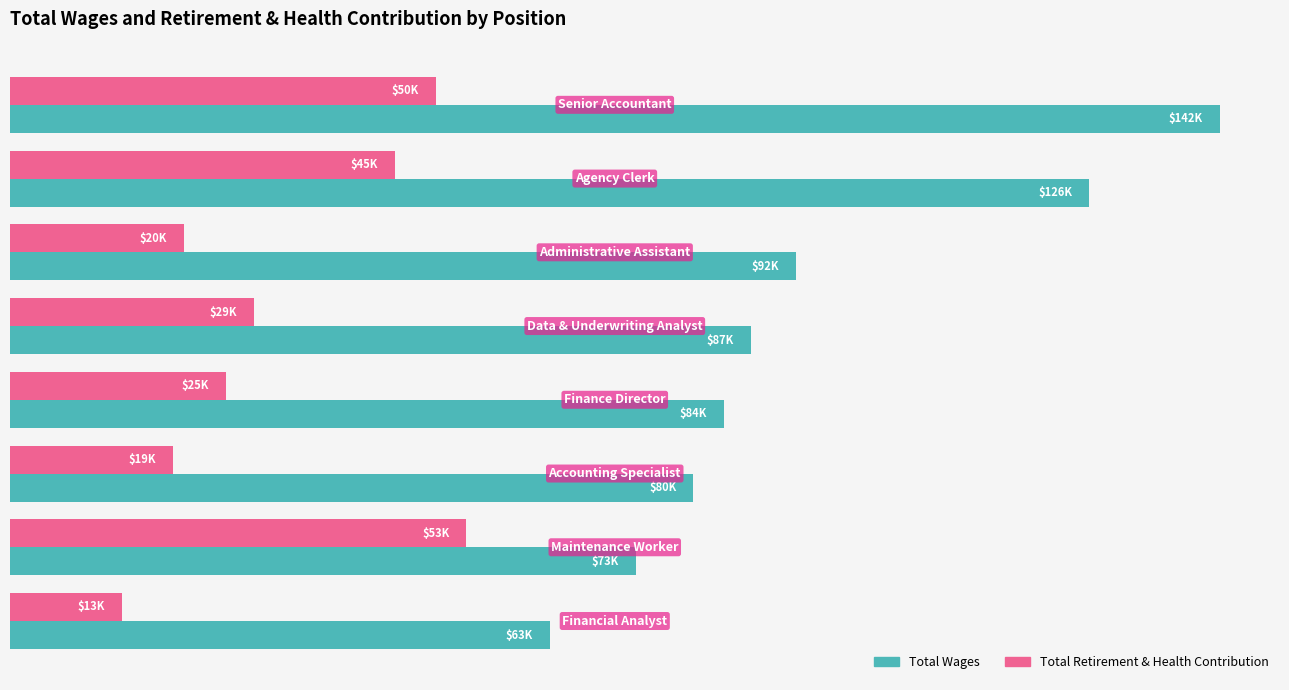

What are all the series names shown in the legend?

Total Wages, Total Retirement & Health Contribution